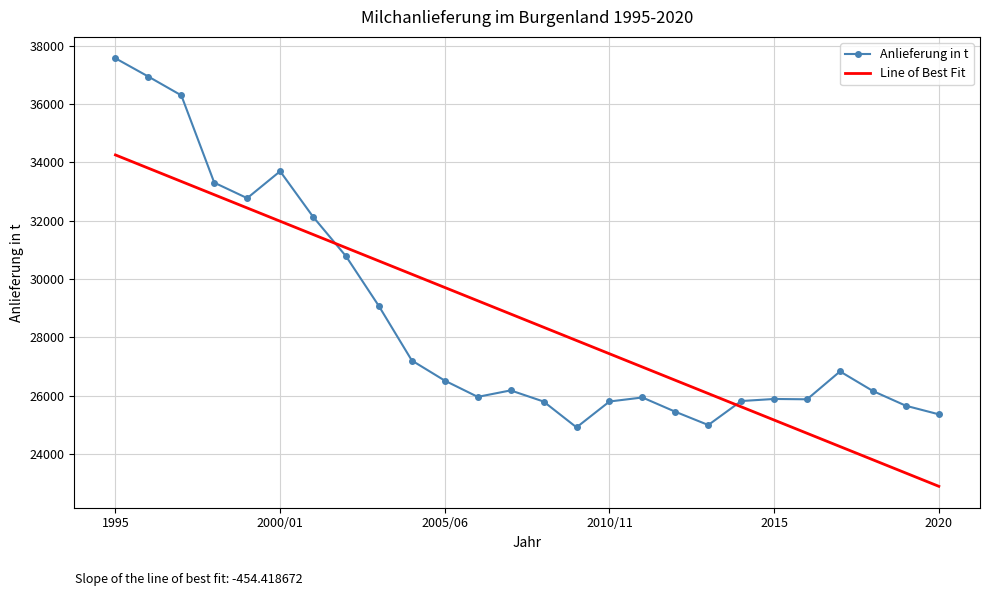

Which series has the largest range (max minus min)?

Anlieferung in t